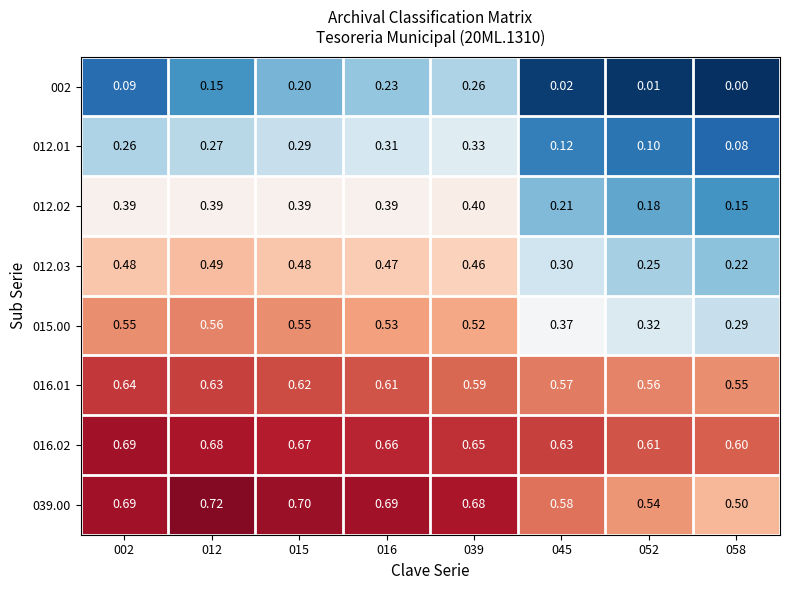

Is the value of 016.02 at 015 greater than the value of 002 at 016?

Yes